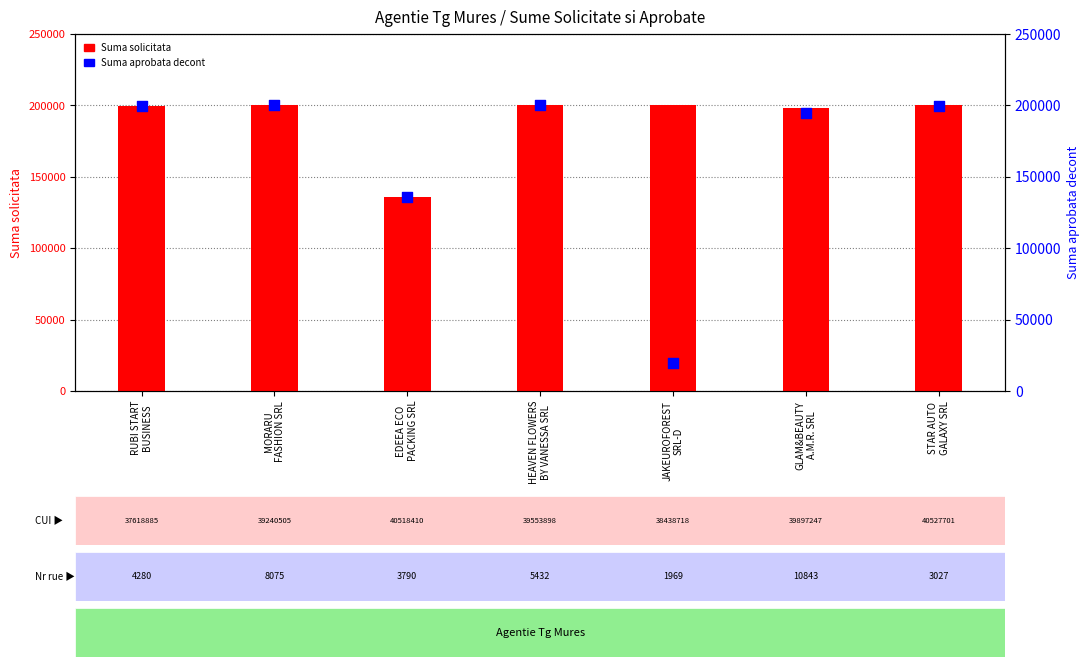

At which category is the sum across all series the highest?

HEAVEN FLOWERS
BY VANESSA SRL